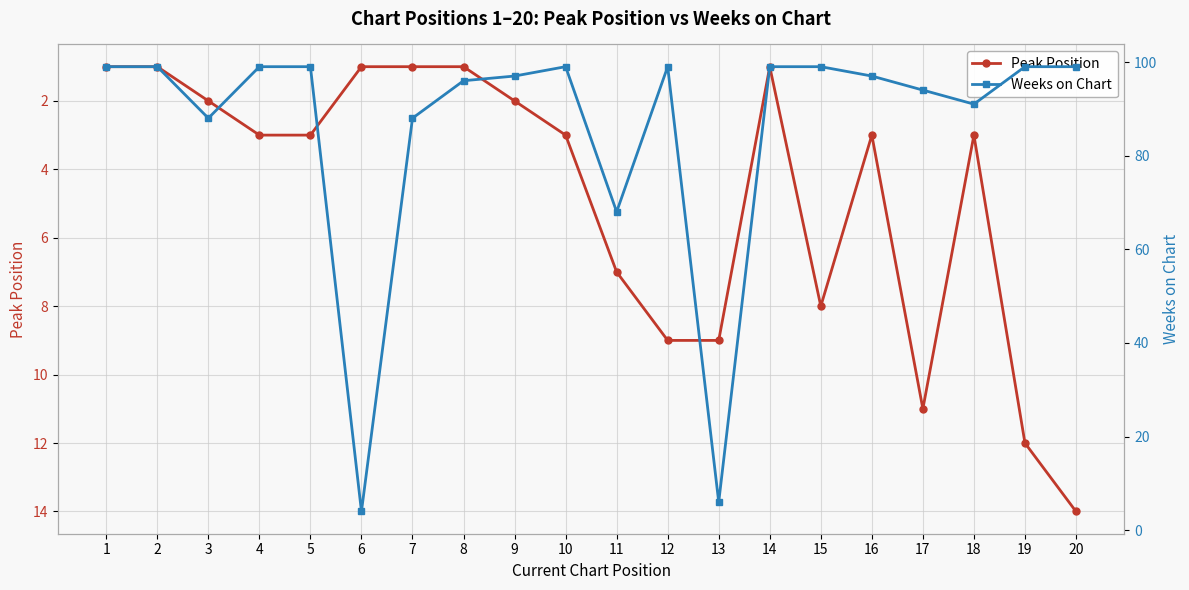

Which category has the highest value in the Weeks on Chart series?

1